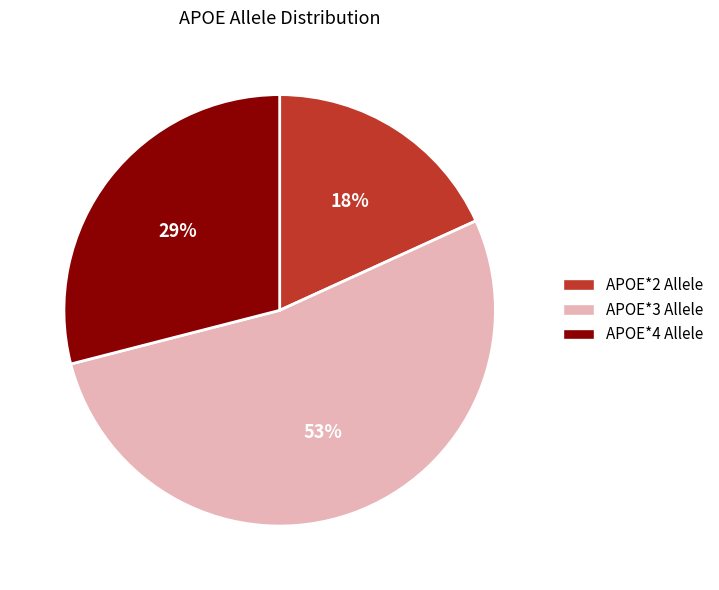

To the nearest percent, what is the combined percentage of APOE*4 Allele and APOE*3 Allele?

82%